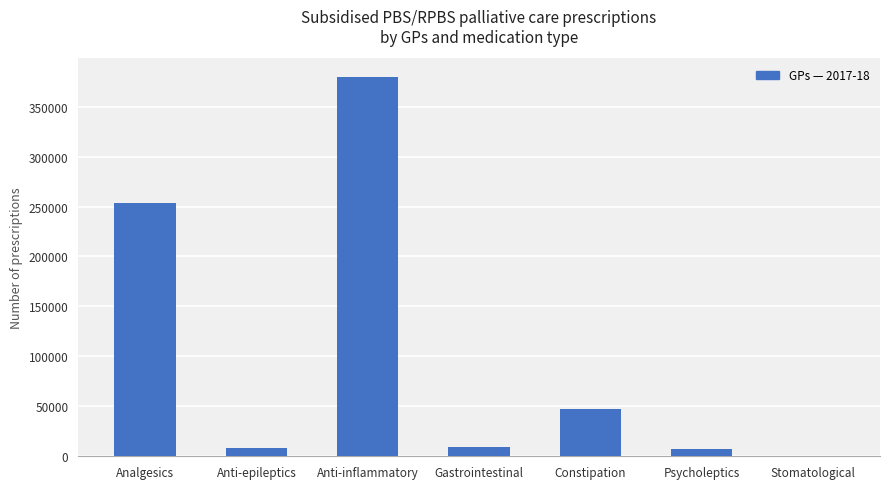

What is the greatest value displayed?

379449